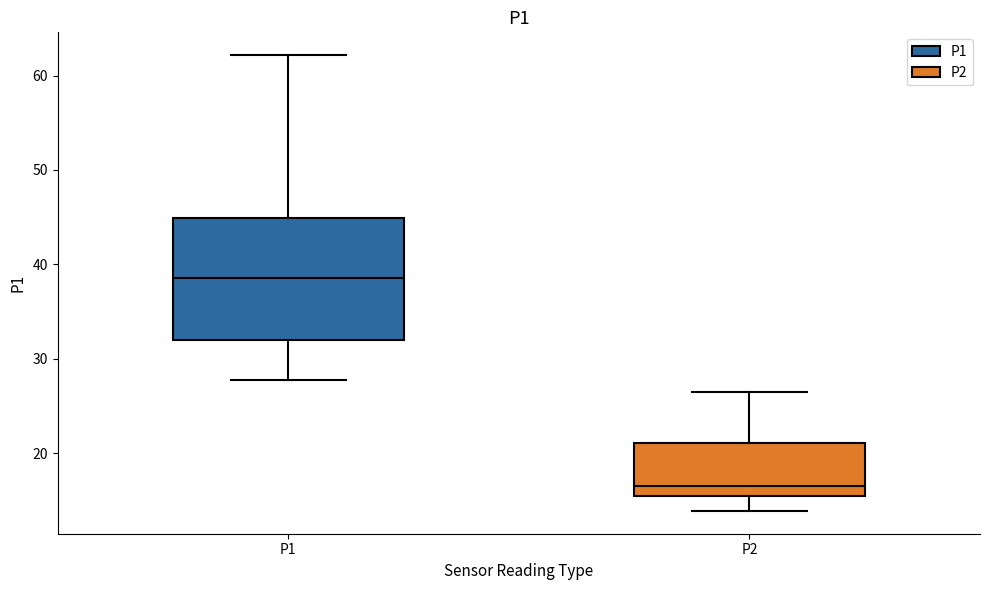

Reading left to right, transcribe this box plot: for each box, give where its median line is, the range the box spans, and where its two whiskers end, as read against the y-axis. The values are not printed on the chart, so give them approximately, as read against the axis.

P1: median 39, box 32 to 45, whiskers 28 to 62
P2: median 16, box 15 to 21, whiskers 14 to 26